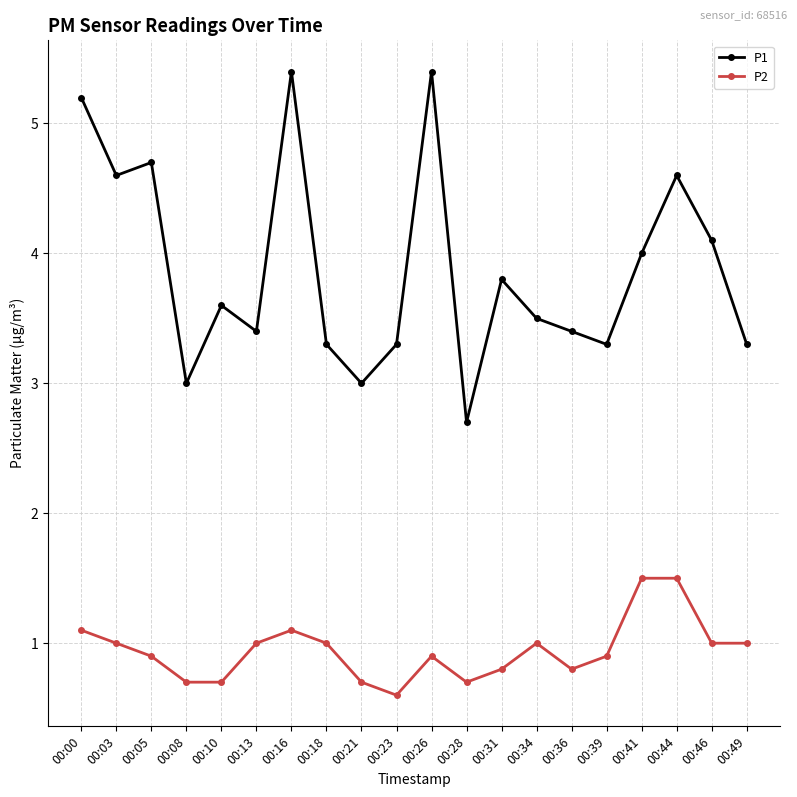

Where does the P2 series first go above 1?

00:00